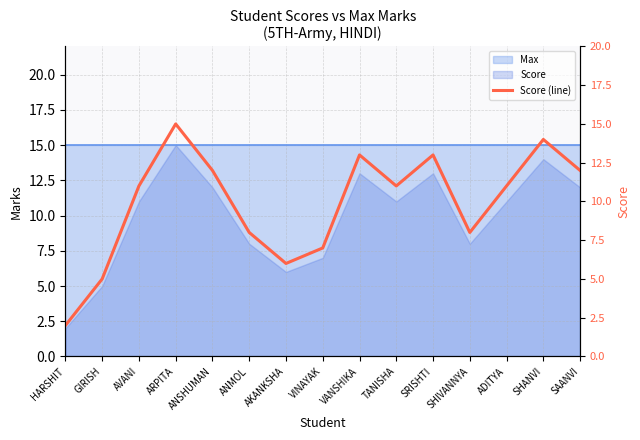

What is the label of the 5th point from the left?

ANSHUMAN